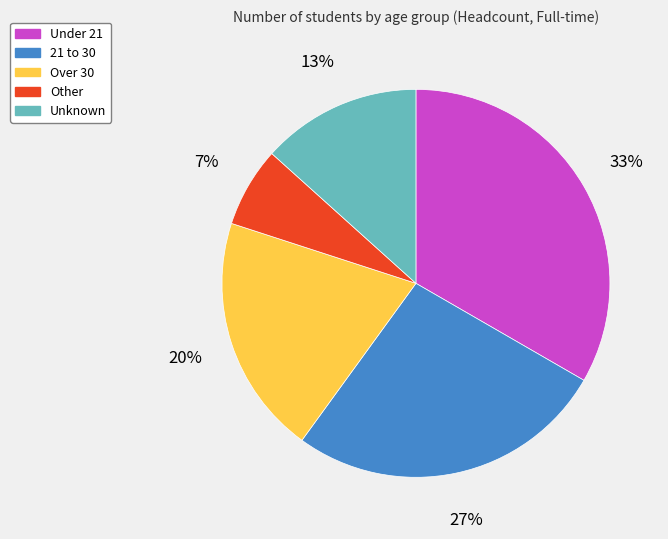

Is Over 30 the majority of the pie?

No